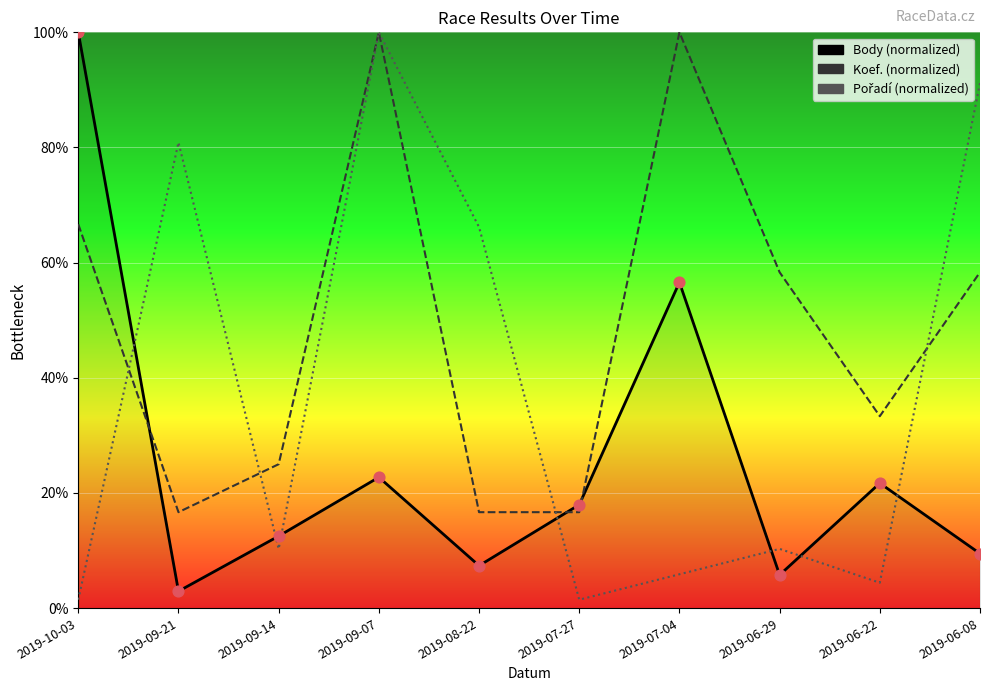

Which series contains the lowest Y value?

Pořadí